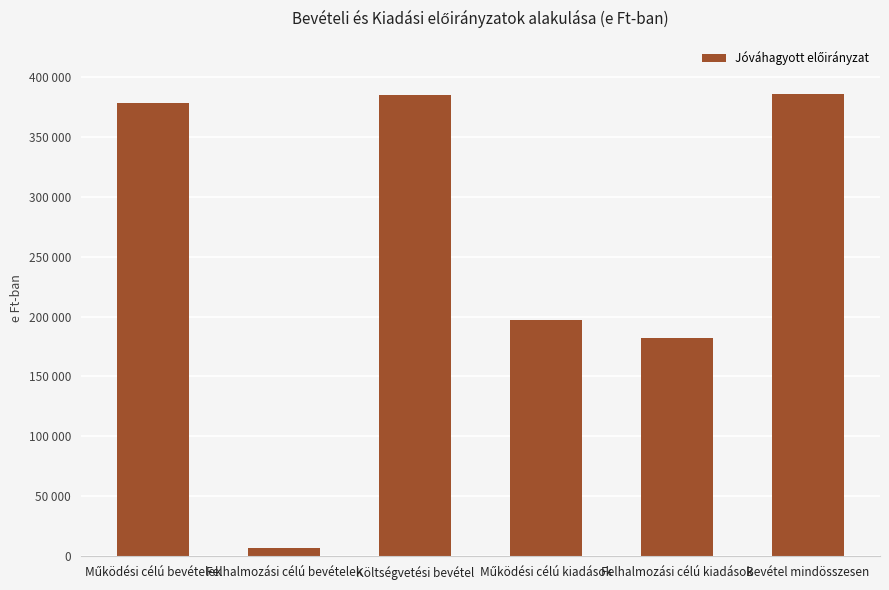

Is it true that the value at Bevétel mindösszesen is 385994?

True